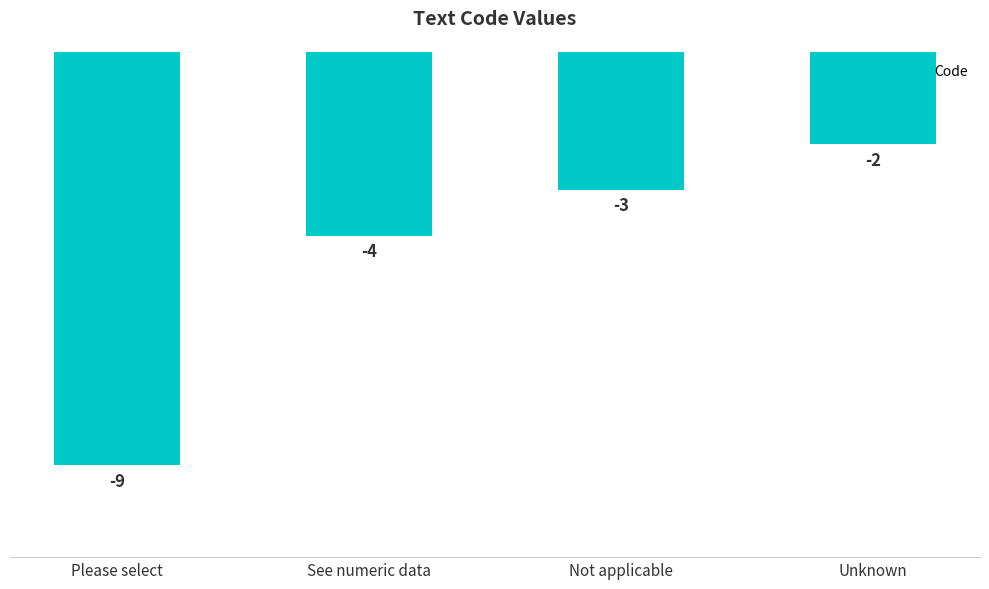

What is the average value?

-4